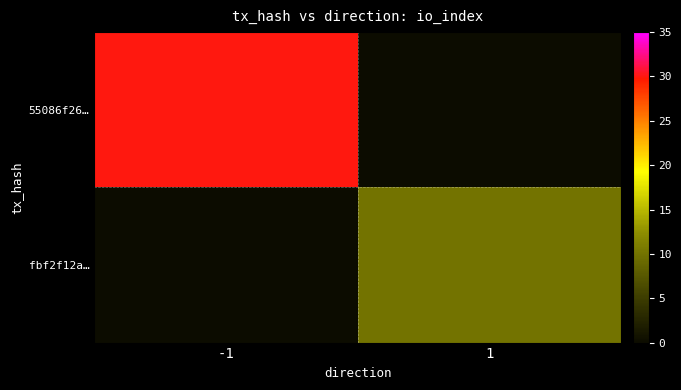

Reading right to left, transcribe all the data shown in this chart.

55086f26…: 1=0	-1=30
fbf2f12a…: 1=10	-1=0